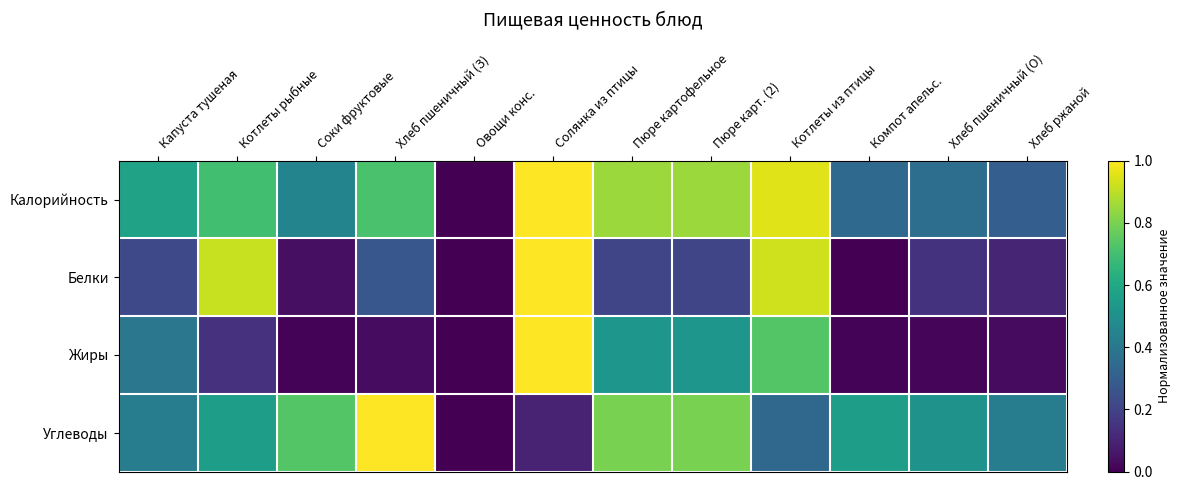

Which series has the widest spread of values?

Калорийность